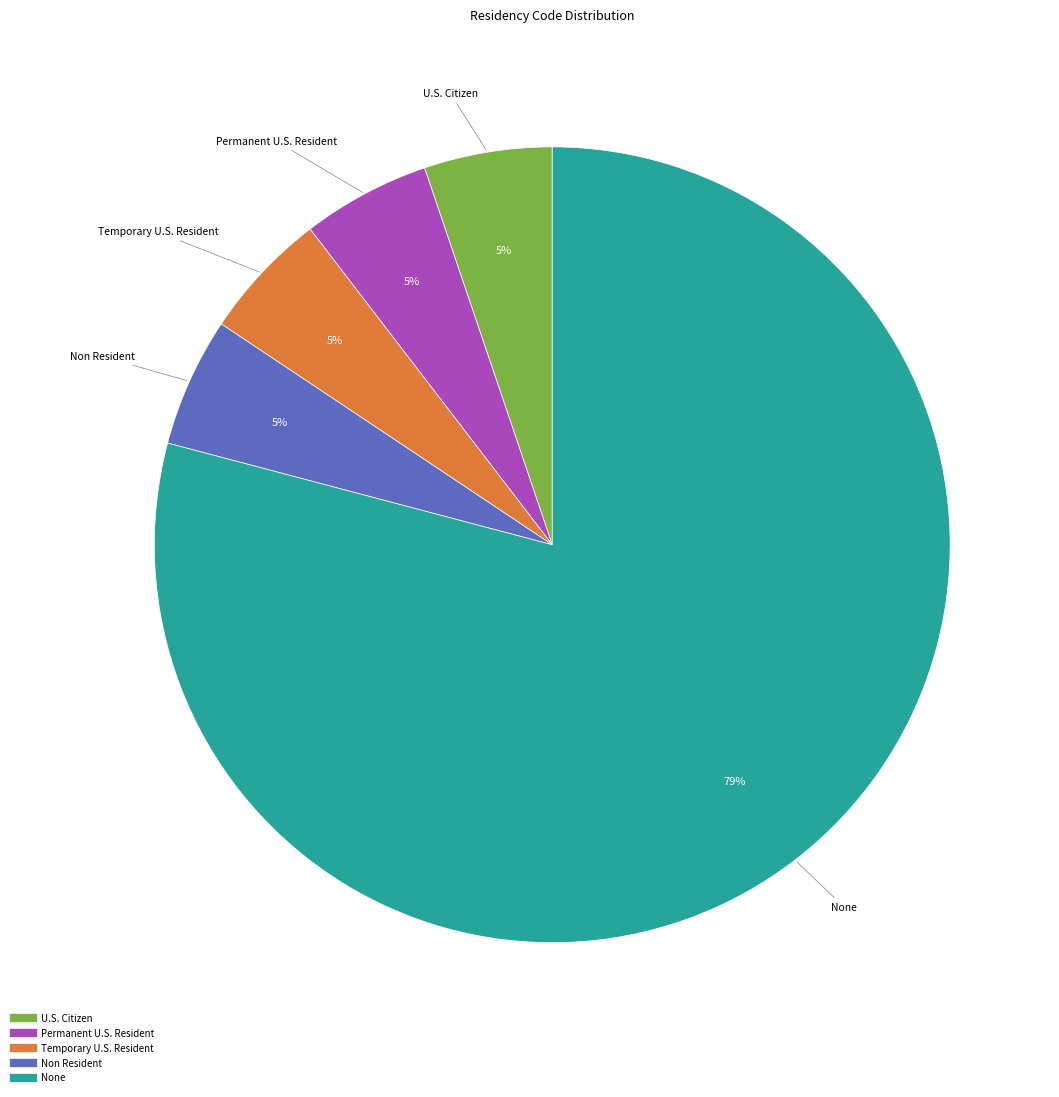

What is the ratio of the value at Non Resident to the value at None?

0.1